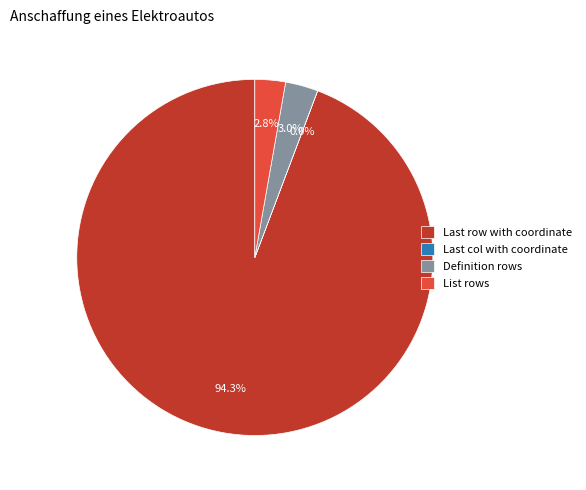

What percentage is NOT represented by List rows?

97.2%